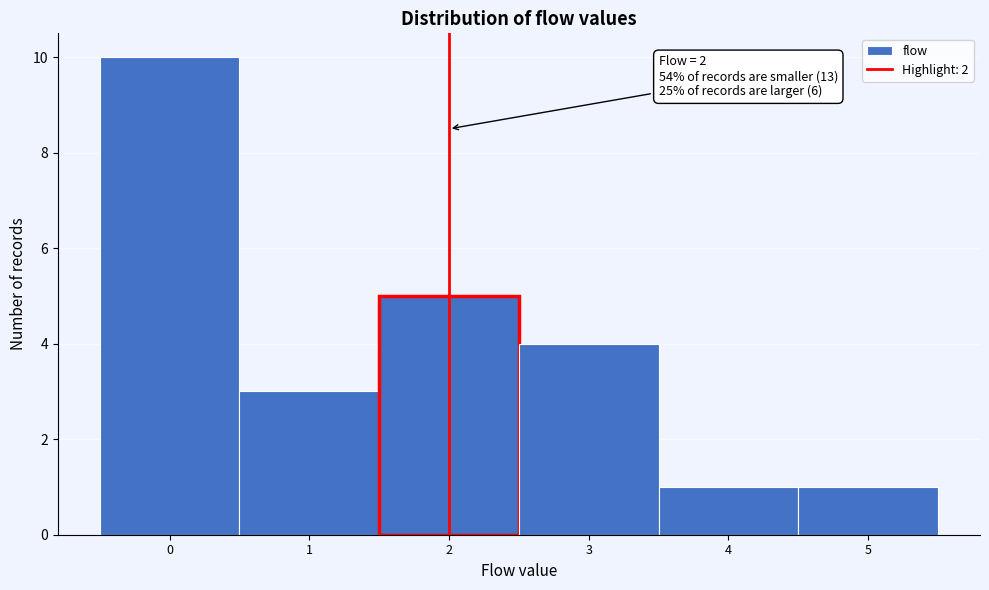

Which range on the x-axis has the tallest bar?

-0.5 to 0.5